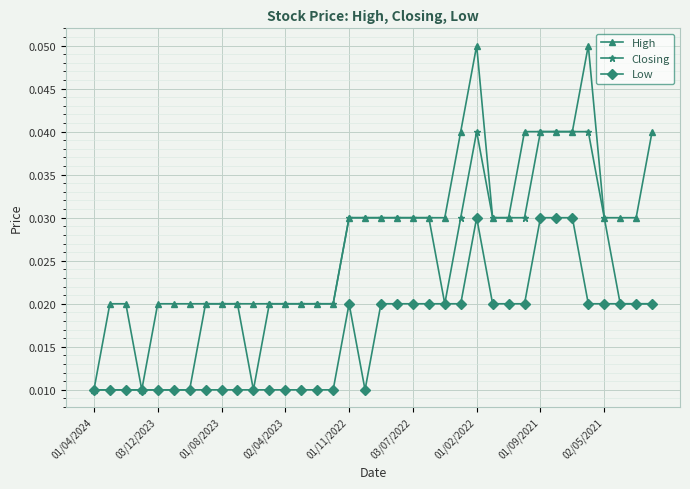

True or false: Low has more than 0 interior local peaks.

True